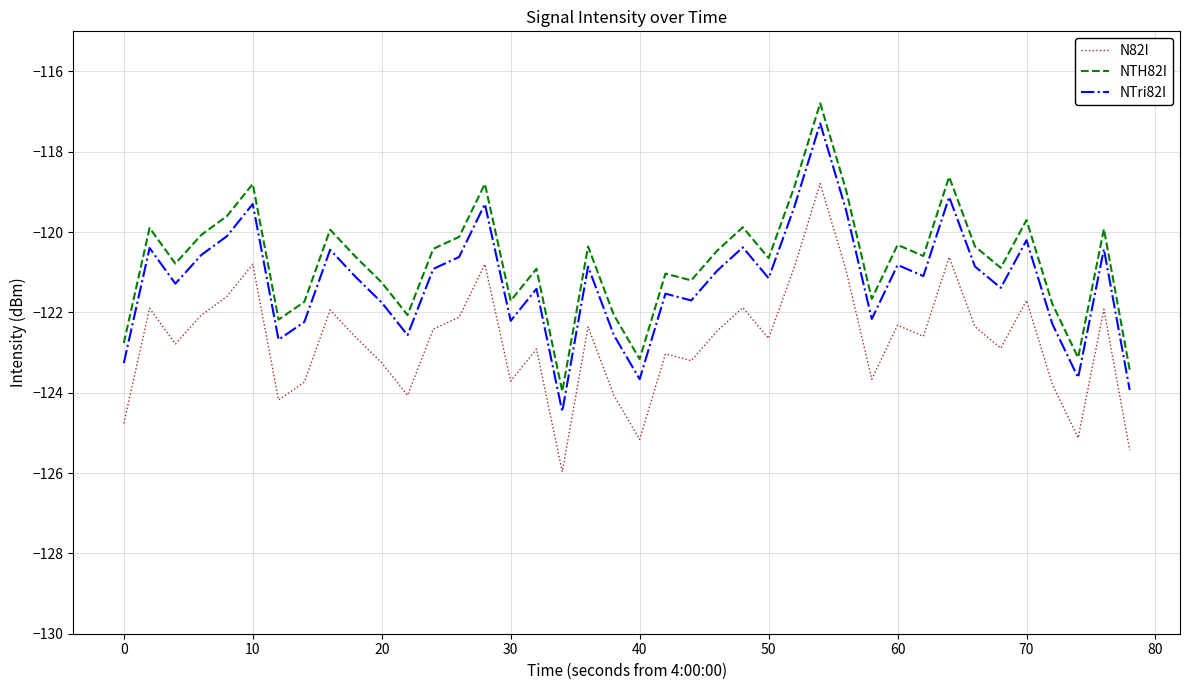

What is the difference between the maximum and minimum values in the NTH82I series?

7.2